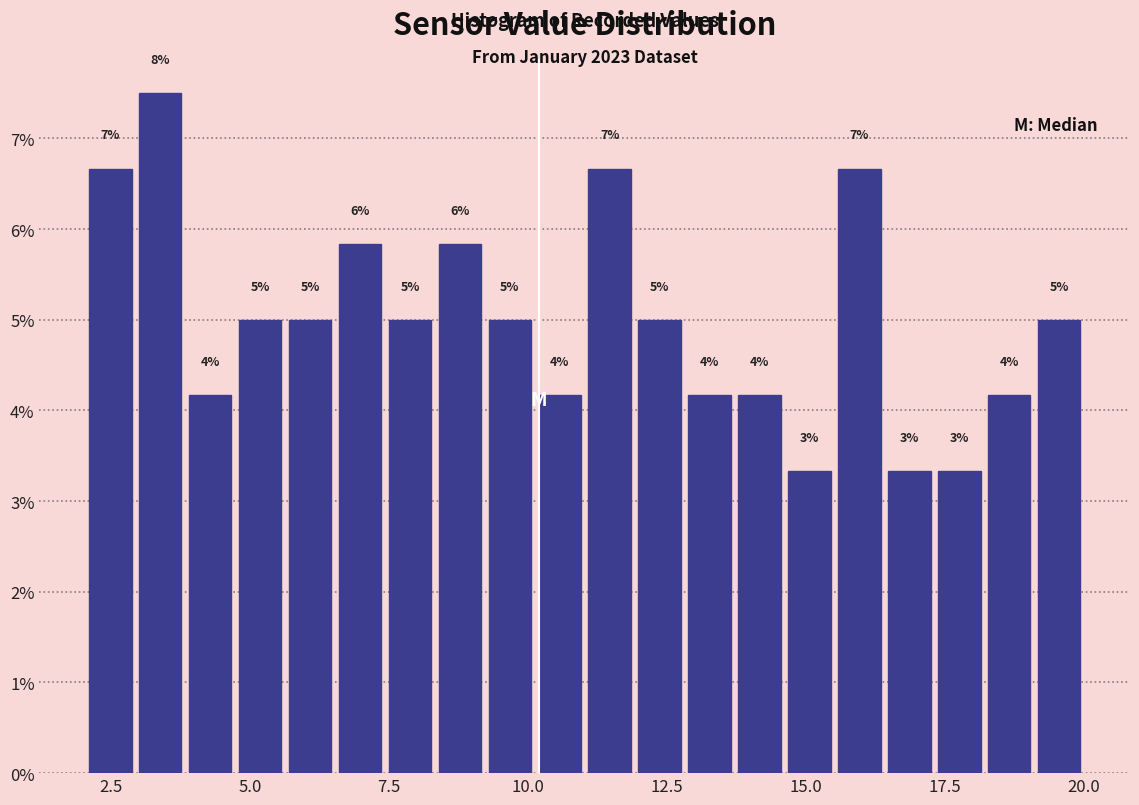

Around what value on the x-axis is the tallest bar? Give the approximate position of its centre, as read against the axis.

3.5